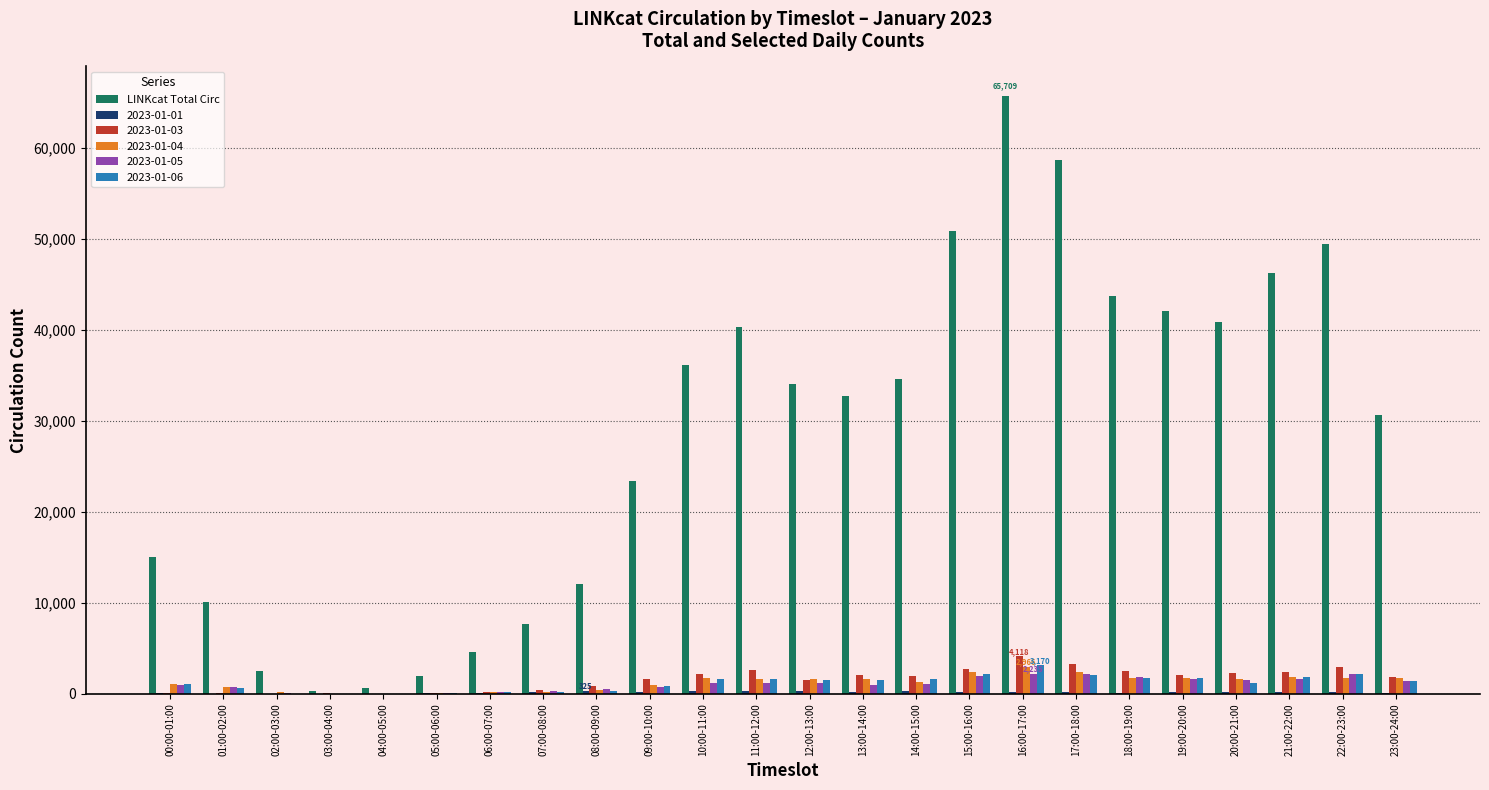

At which category does the chart reach its peak across all series?

16:00-17:00